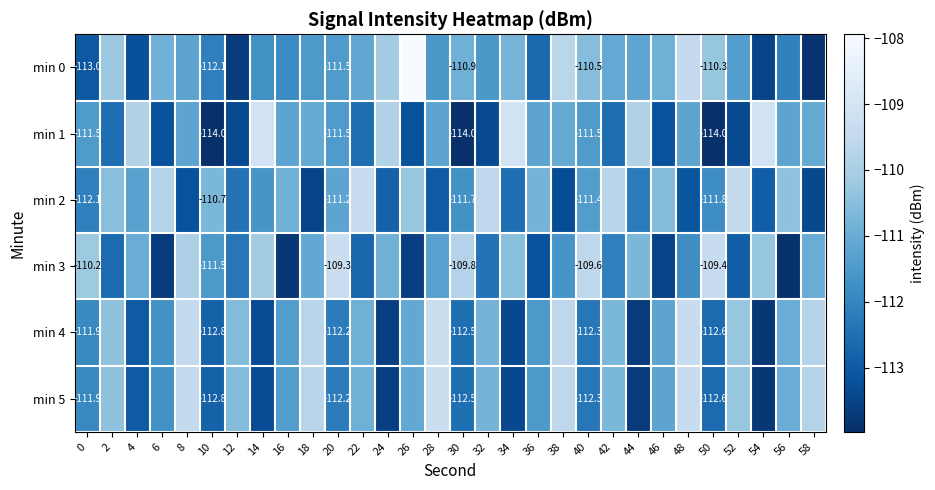

What is the greatest value displayed?

-107.9